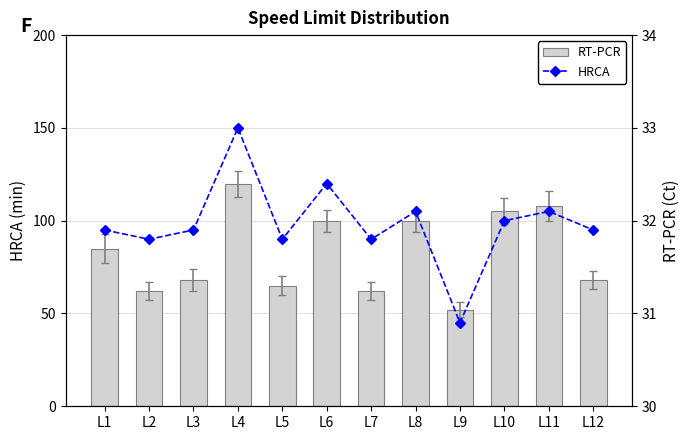

How many data points in HRCA are less than 31?

1